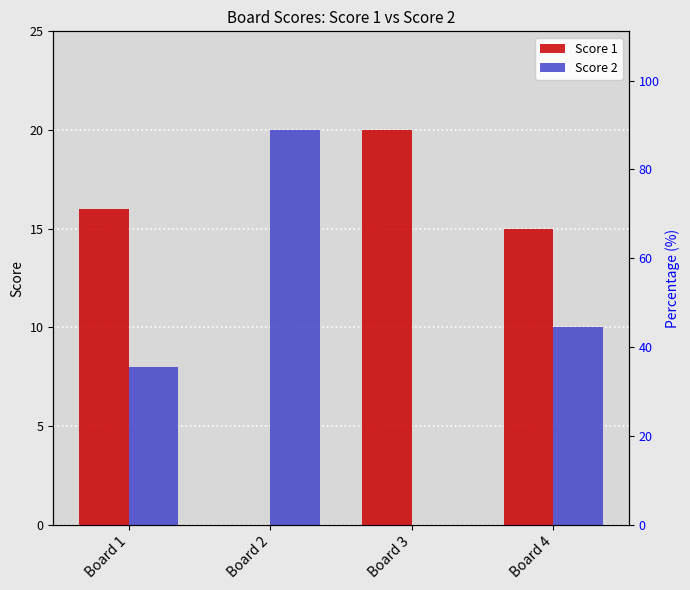

Is the value of Score 2 at Board 3 greater than the value of Score 1 at Board 1?

No